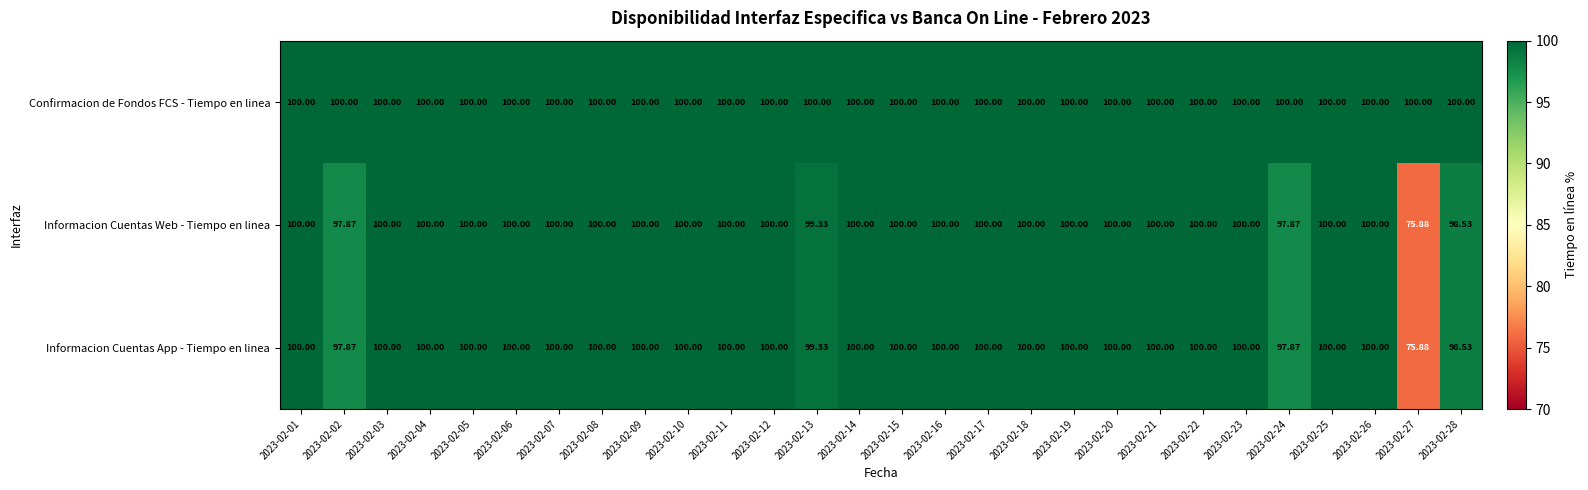

How many data points does each series have?

28